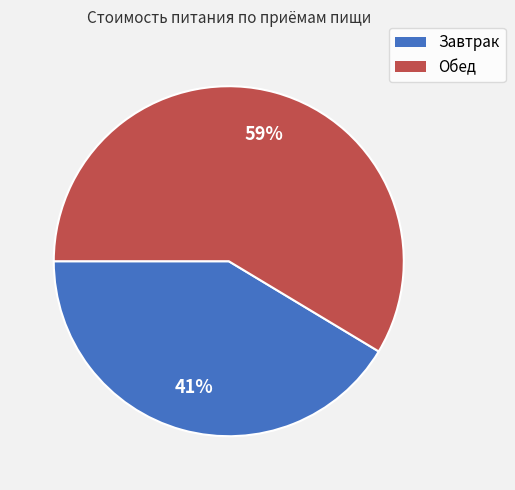

Do Обед and Завтрак together represent more than half of the pie?

Yes